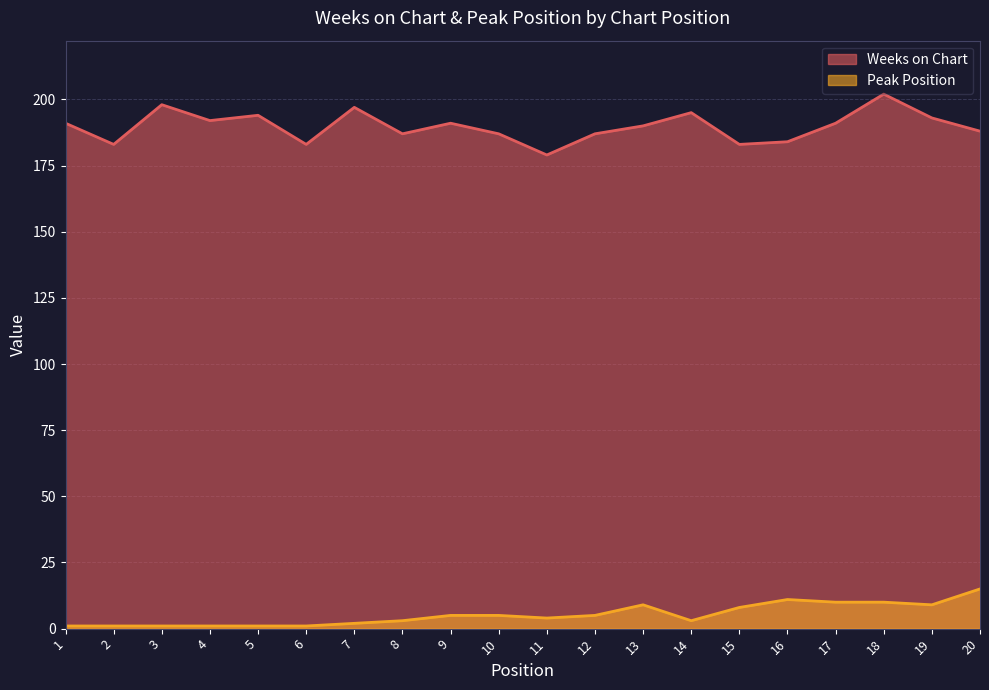

True or false: Peak Position has a value of 2 at 5.

False